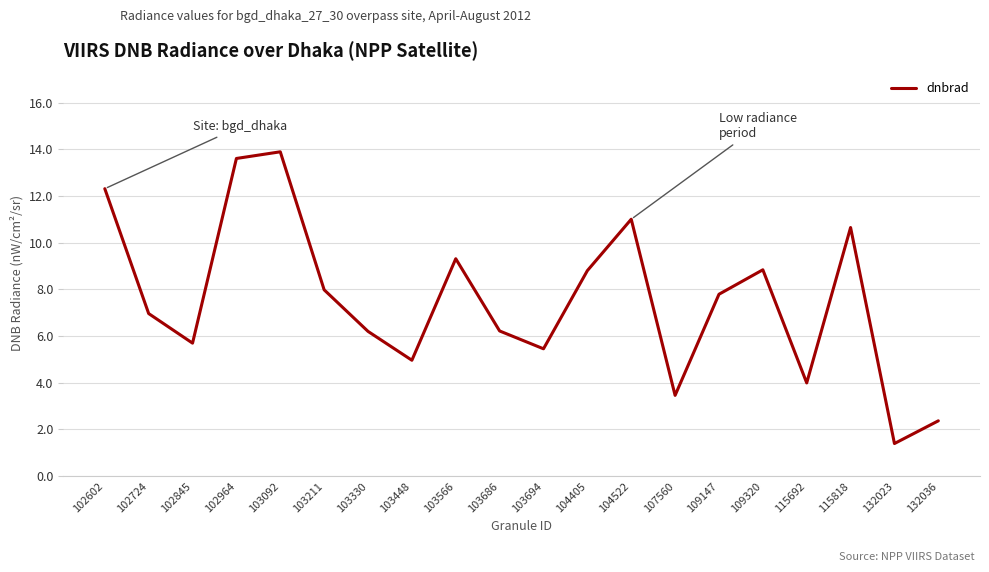

How many series are shown in this chart?

1